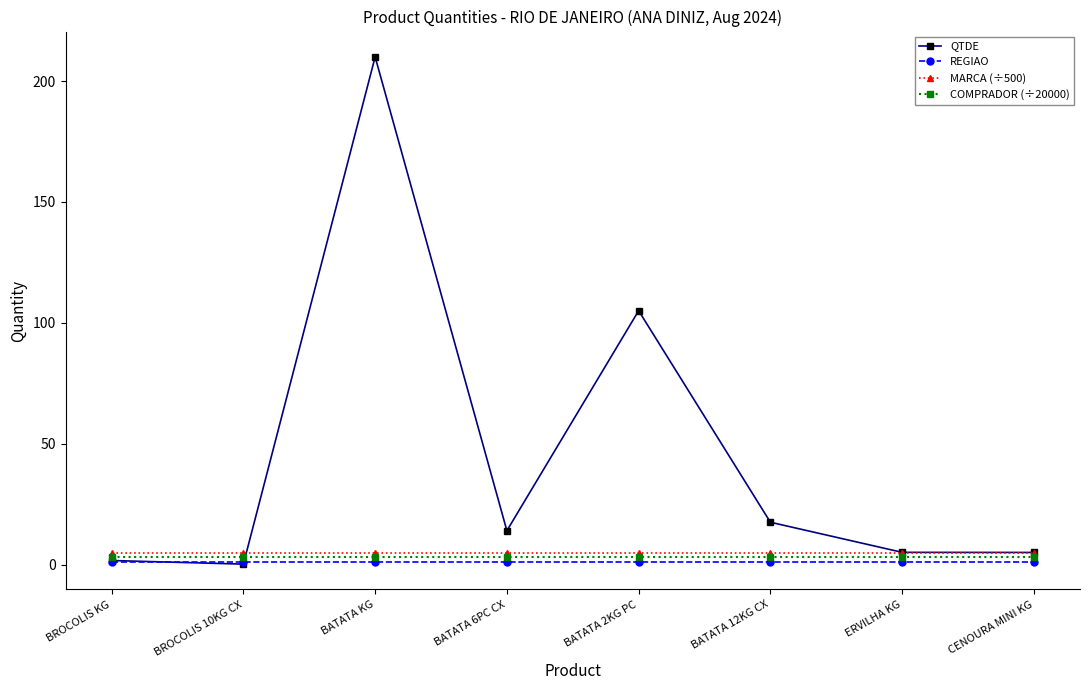

Which series has the largest total across all categories?

QTDE